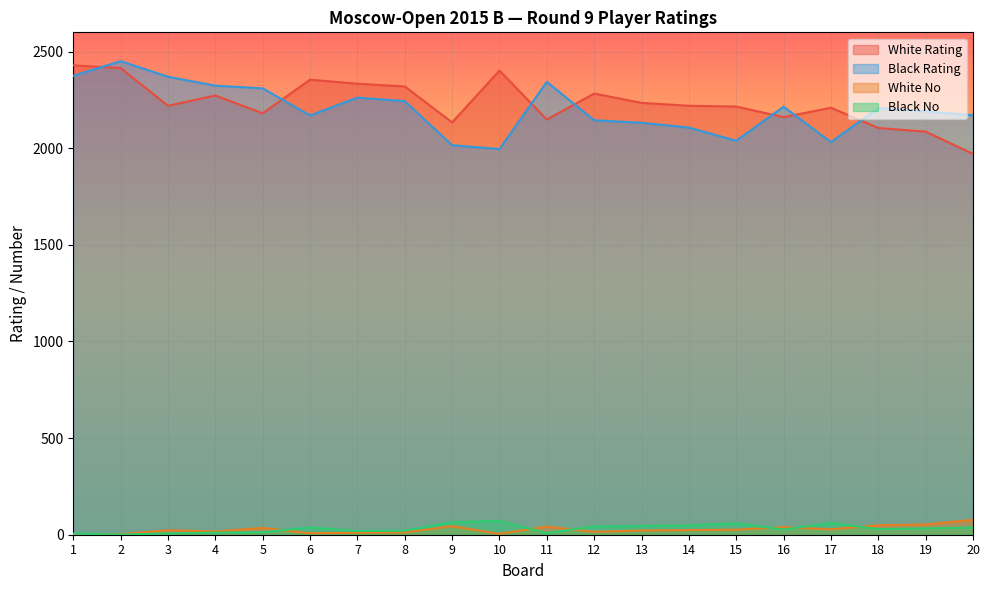

What is the sum of all Black No values?

643